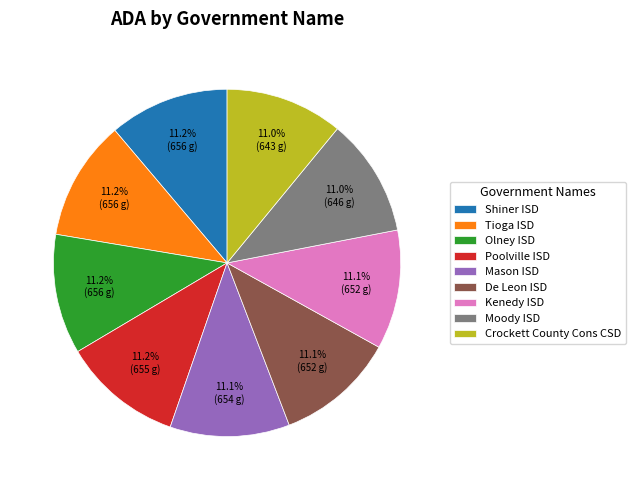

What is the ratio of the value at Moody ISD to the value at Shiner ISD?

1.0